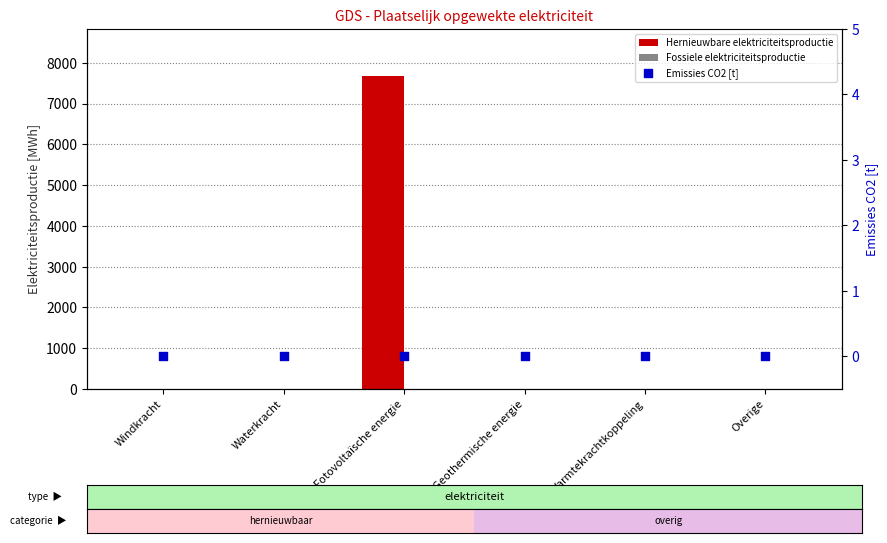

Which series reaches the minimum Y coordinate?

Hernieuwbare elektriciteitsproductie